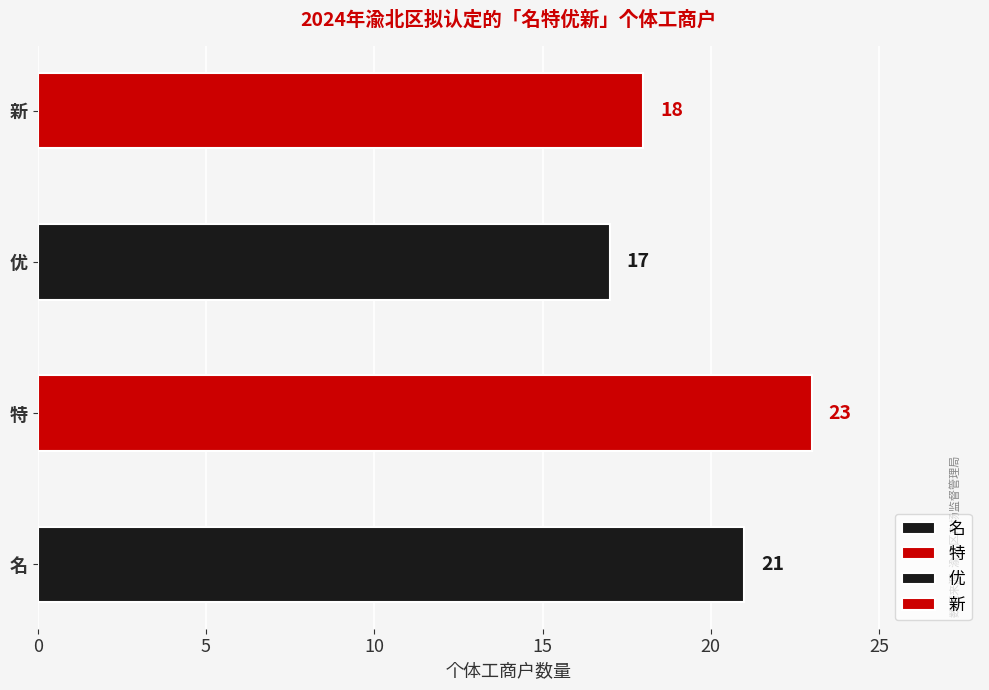

Where is the data nearest to the value 20?

名